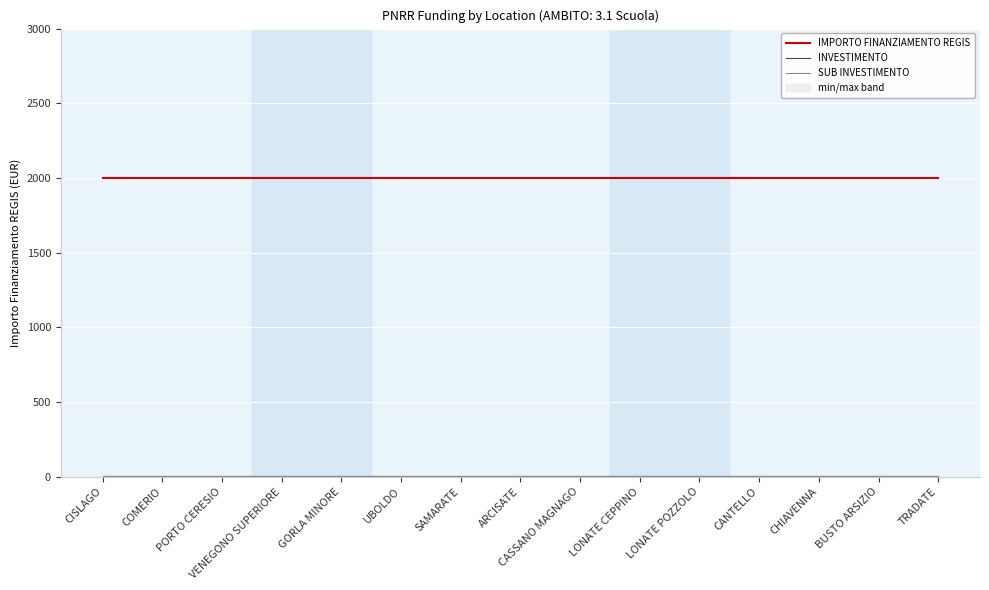

Between GORLA MINORE and TRADATE, which is larger?

GORLA MINORE